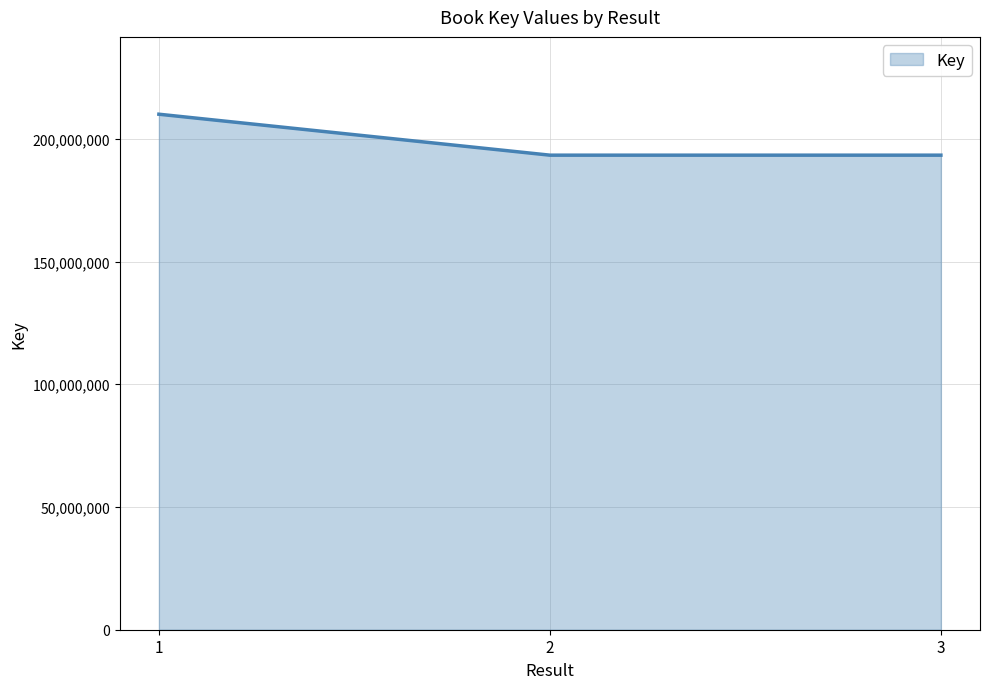

What is the ratio of the value at 2 to the value at 3?

1.0